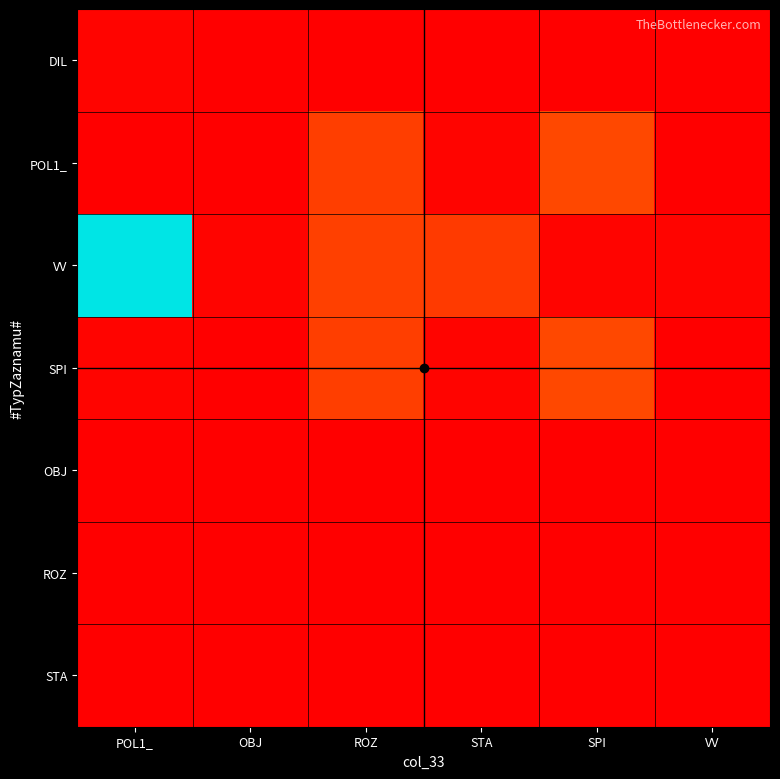

Reading left to right, what are all the values shown in this chart?

DIL: POL1_=0.0	OBJ=0.0	ROZ=0.0	STA=0.0	SPI=0.0	VV=0.0
POL1_: POL1_=0.0	OBJ=0.0	ROZ=0.1	STA=0.0	SPI=0.1	VV=0.0
VV: POL1_=1.0	OBJ=0.0	ROZ=0.1	STA=0.1	SPI=0.0	VV=0.0
SPI: POL1_=0.0	OBJ=0.0	ROZ=0.1	STA=0.0	SPI=0.1	VV=0.0
OBJ: POL1_=0.0	OBJ=0.0	ROZ=0.0	STA=0.0	SPI=0.0	VV=0.0
ROZ: POL1_=0.0	OBJ=0.0	ROZ=0.0	STA=0.0	SPI=0.0	VV=0.0
STA: POL1_=0.0	OBJ=0.0	ROZ=0.0	STA=0.0	SPI=0.0	VV=0.0